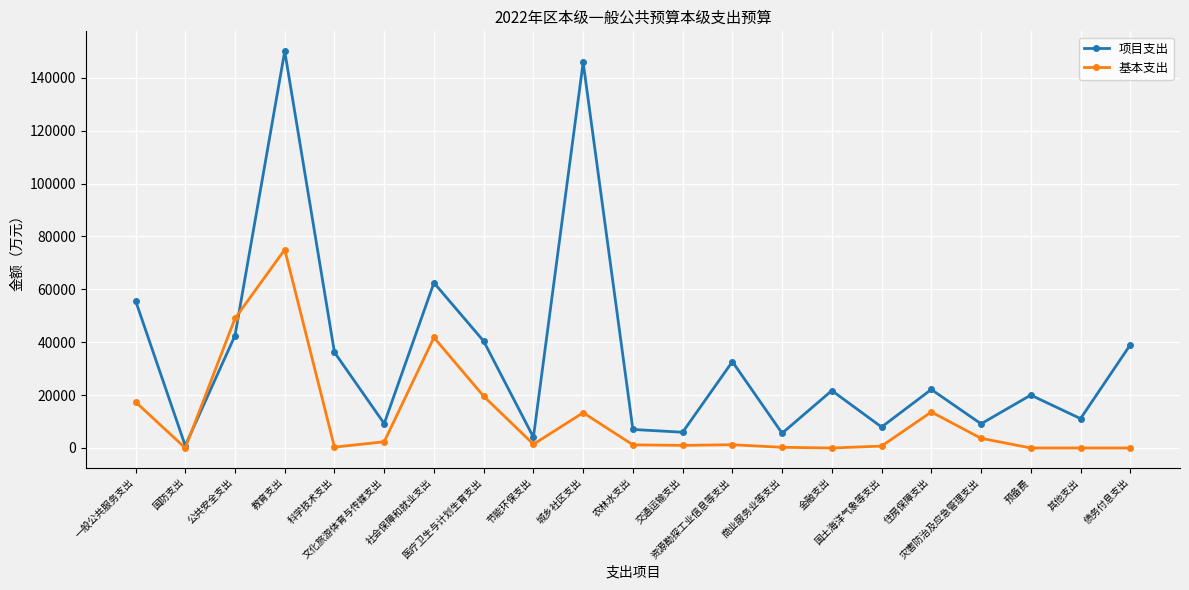

Which series has the largest range (max minus min)?

项目支出